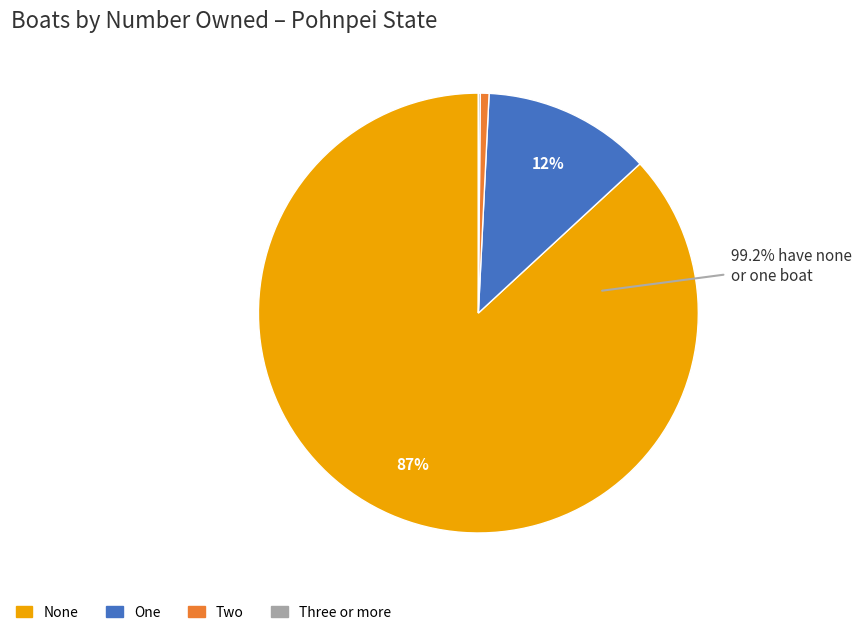

Rank the categories by value from highest to lowest.

None, One, Two, Three or more